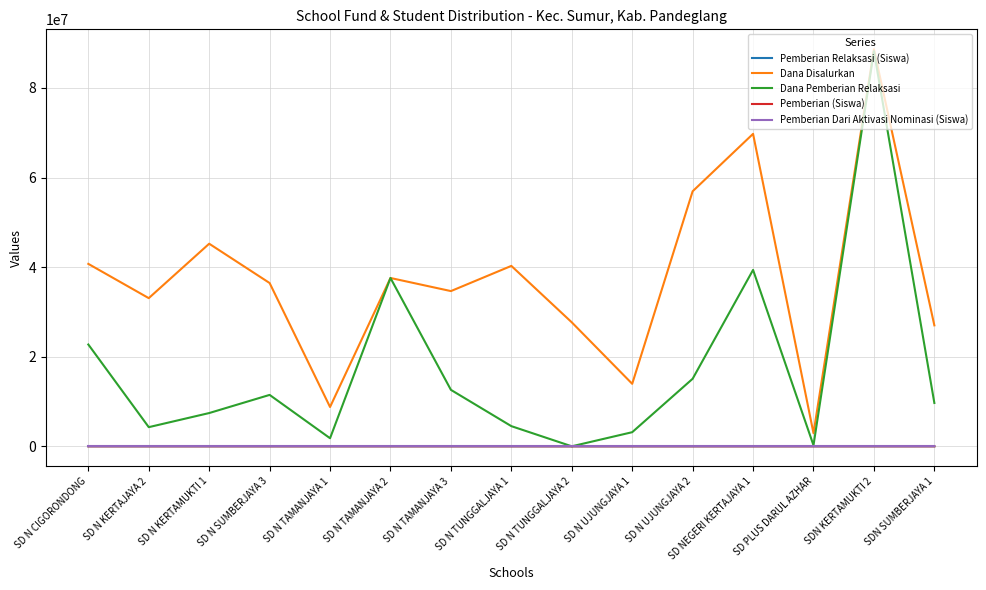

The value of Dana Pemberian Relaksasi at SD N TUNGGALJAYA 2 is 0. True or false?

True